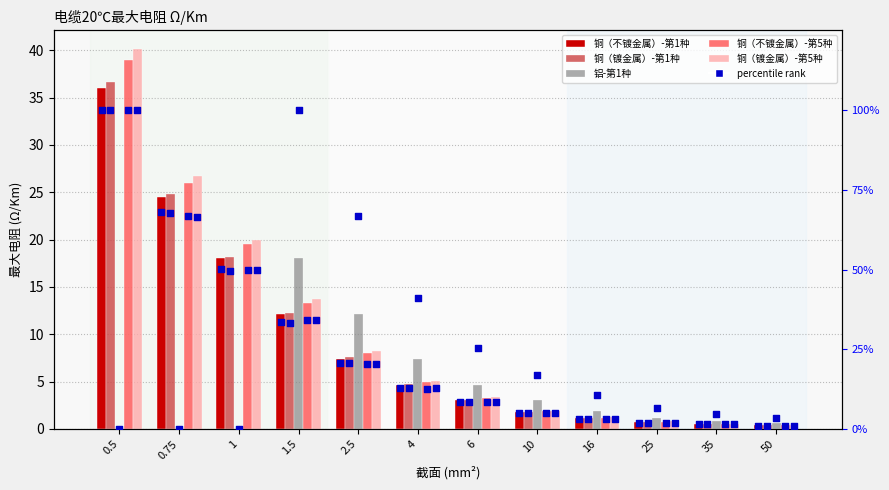

Is the value of 铜（不镀金属）-第5种 at 1 greater than the value of 铝-第1种 at 25?

Yes